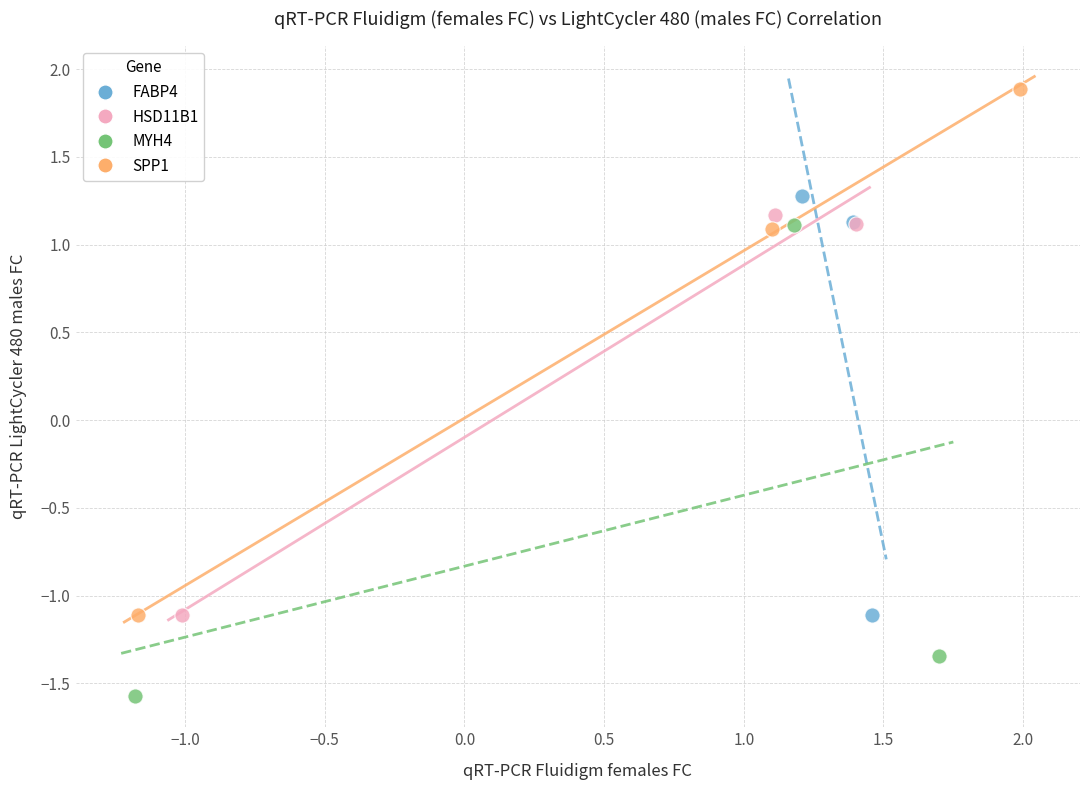

Which series reaches the minimum Y coordinate?

MYH4